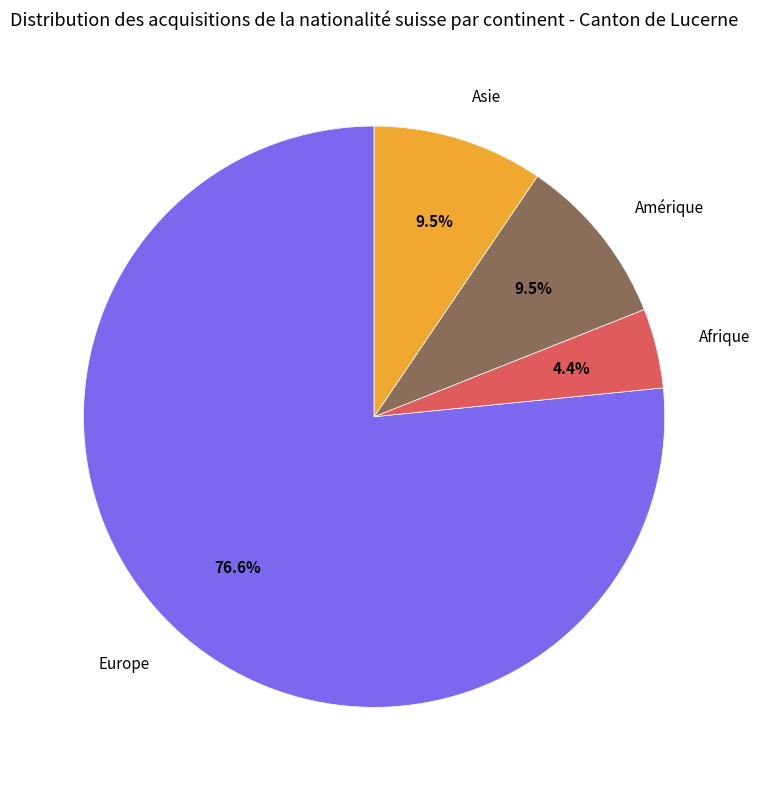

To the nearest percent, what is the difference between the largest and smallest slice percentages?

72%